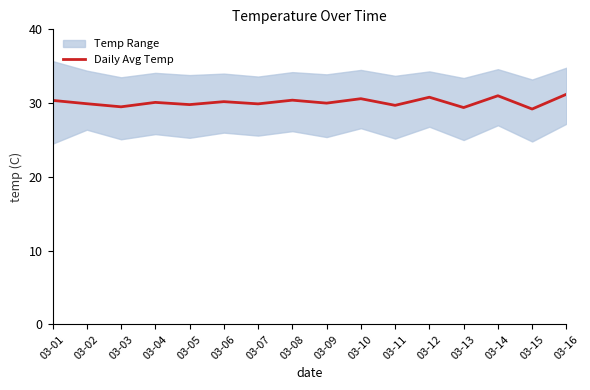

Reading left to right, transcribe all the data shown in this chart.

03-01=30.4	03-02=29.9	03-03=29.5	03-04=30.1	03-05=29.8	03-06=30.2	03-07=29.9	03-08=30.4	03-09=30.0	03-10=30.6	03-11=29.7	03-12=30.8	03-13=29.4	03-14=31.0	03-15=29.2	03-16=31.2